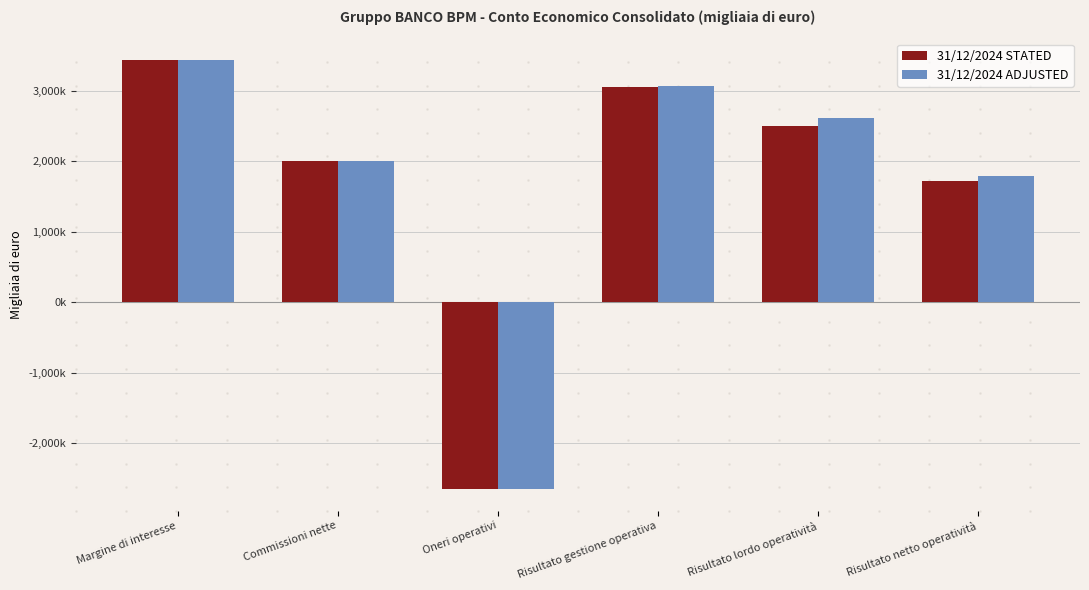

Is the value of 31/12/2024 ADJUSTED at Risultato netto operatività greater than the value of 31/12/2024 STATED at Risultato gestione operativa?

No